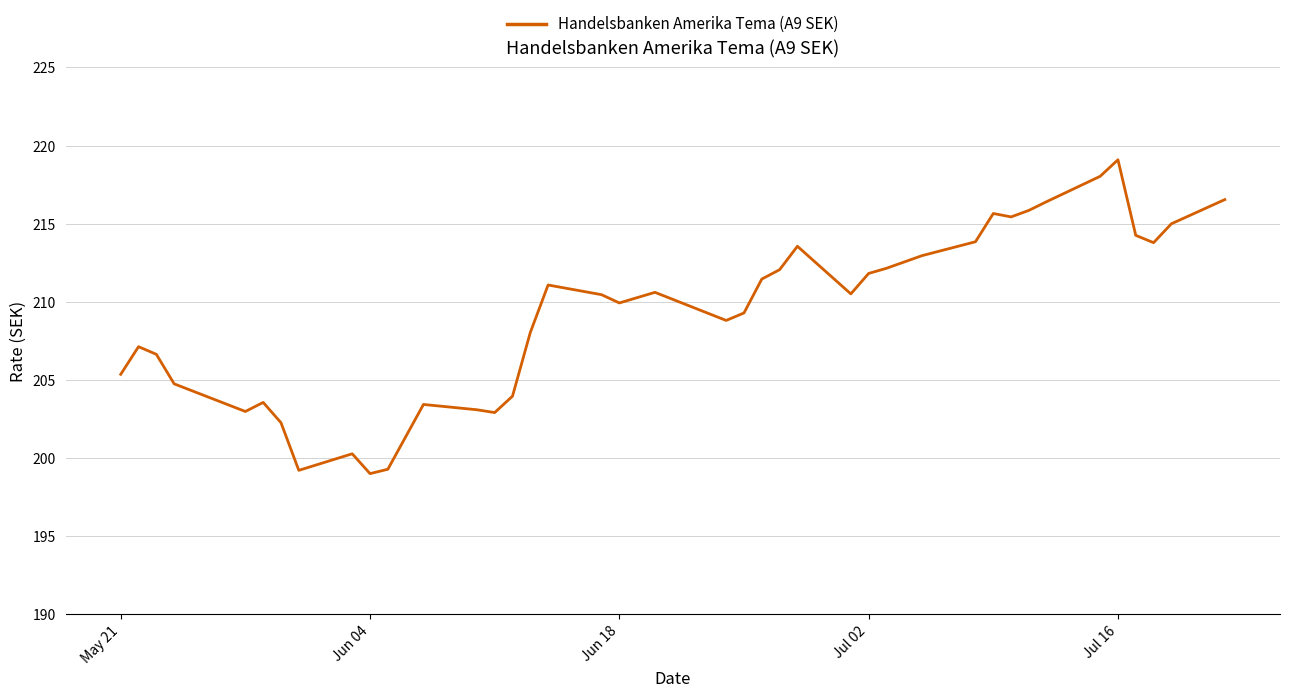

What is the greatest value displayed?

219.1